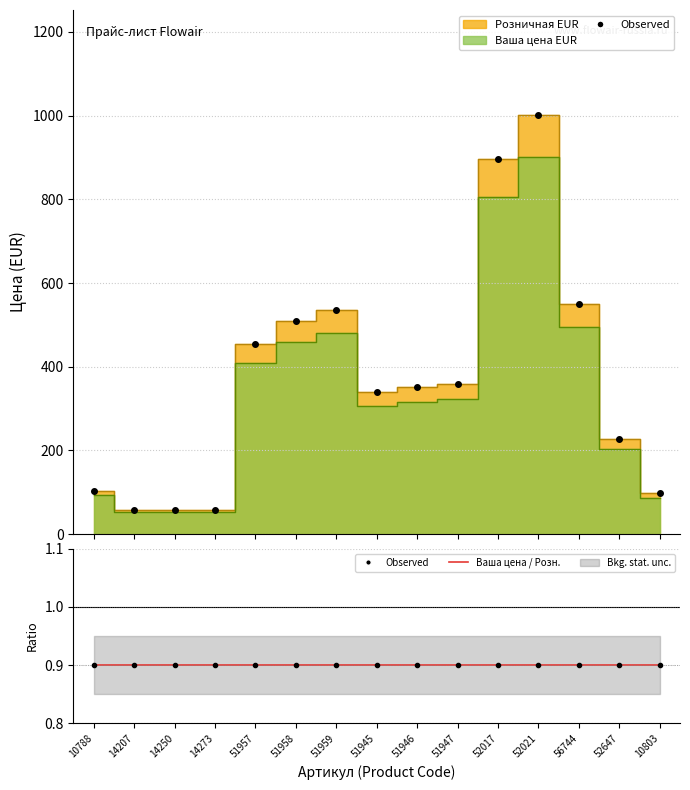

True or false: Observed has more than 0 points higher than both neighbors.

False